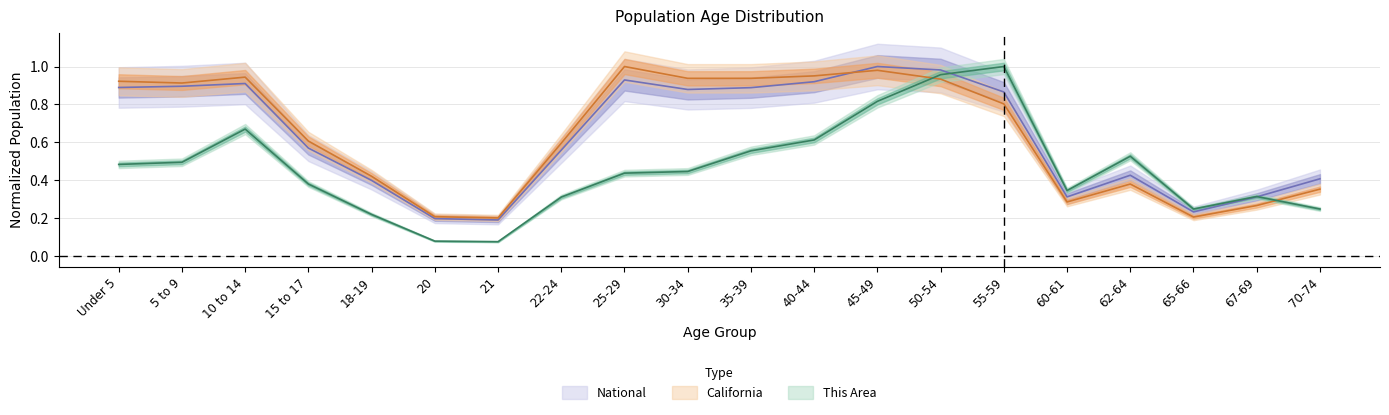

What is the sum of the National values at 30-34 and 50-54?

1.9